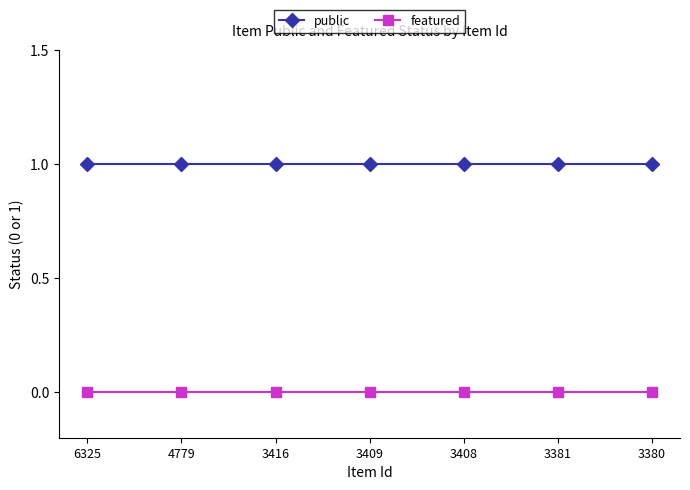

What are all the series names shown in the legend?

public, featured